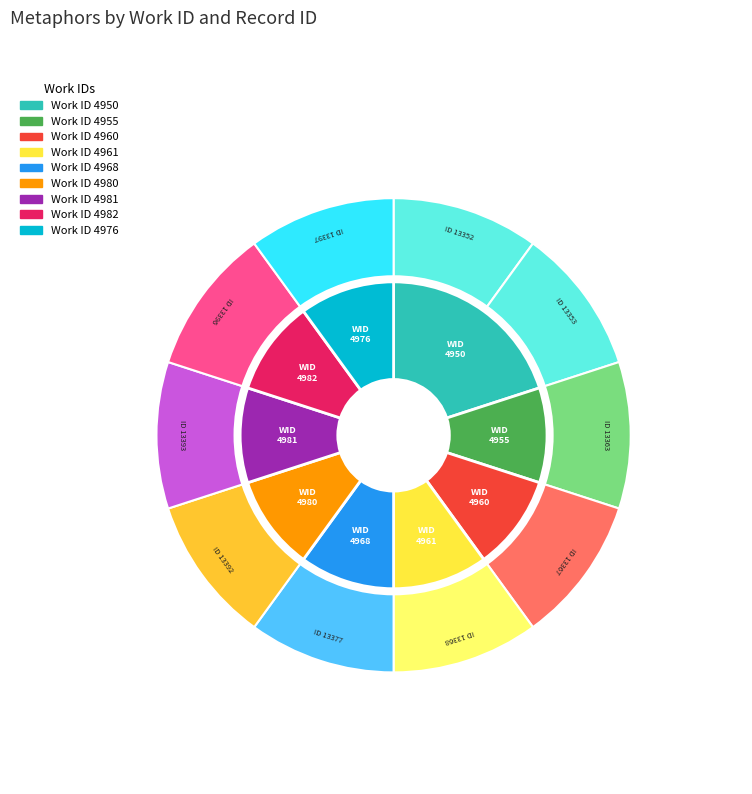

Approximately how many times larger is the value at 13392 compared to 13397?

1.0